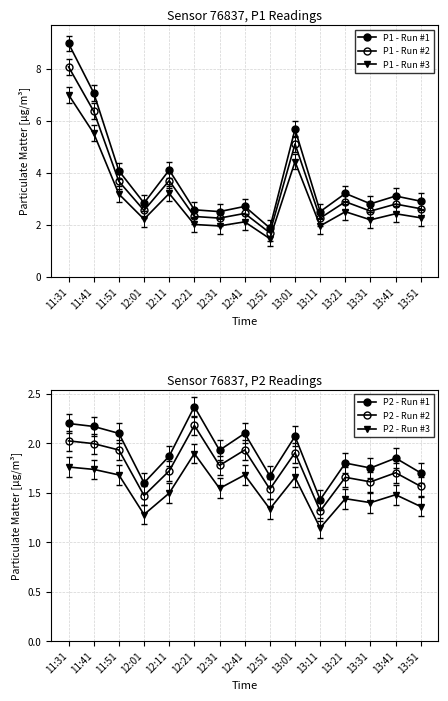

At which category is the sum across all series the highest?

11:31